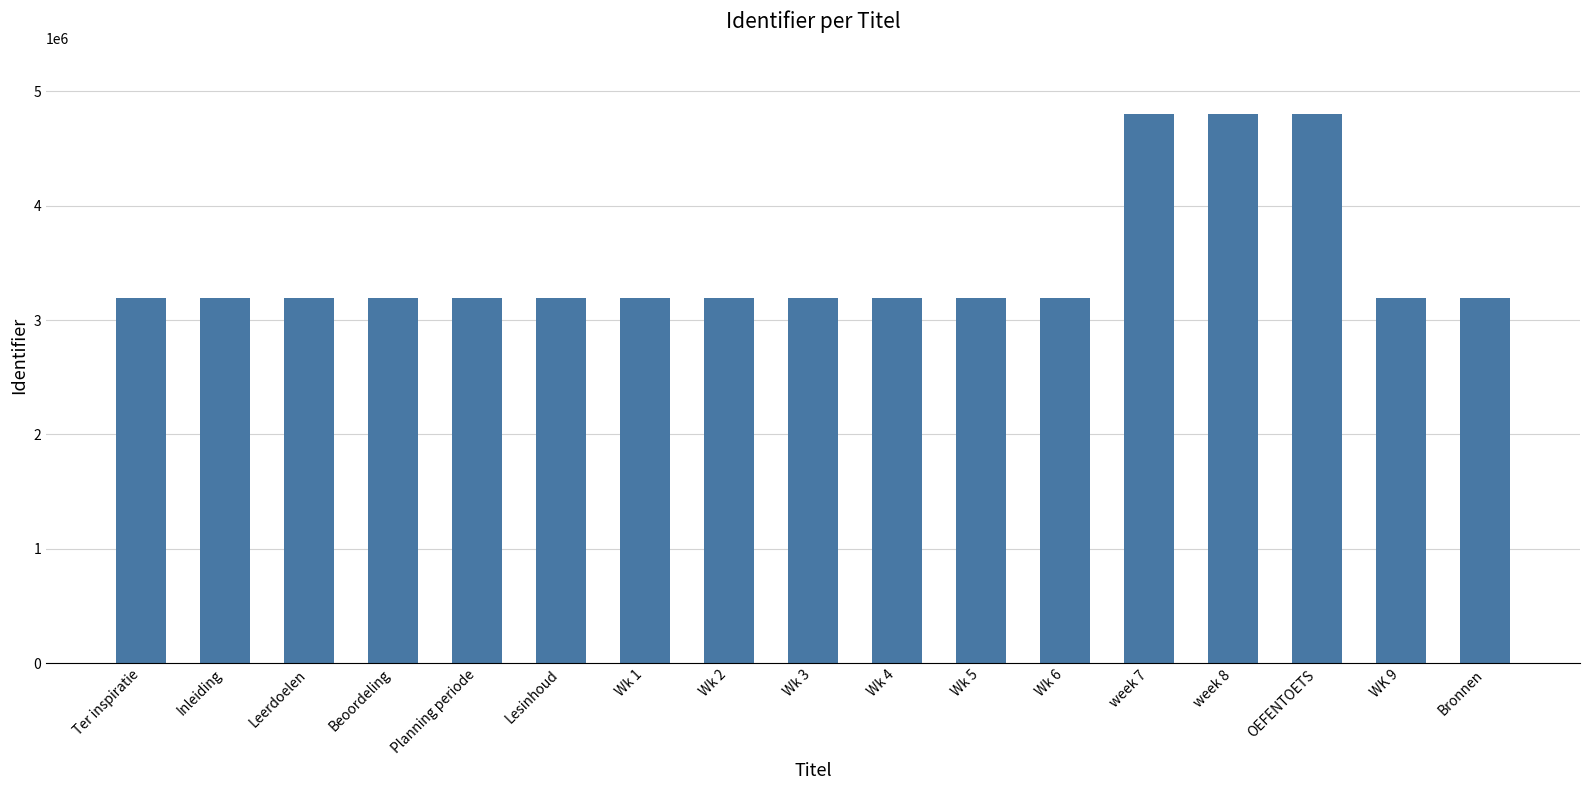

Approximately how many times larger is the value at WK 9 compared to Beoordeling?

1.0